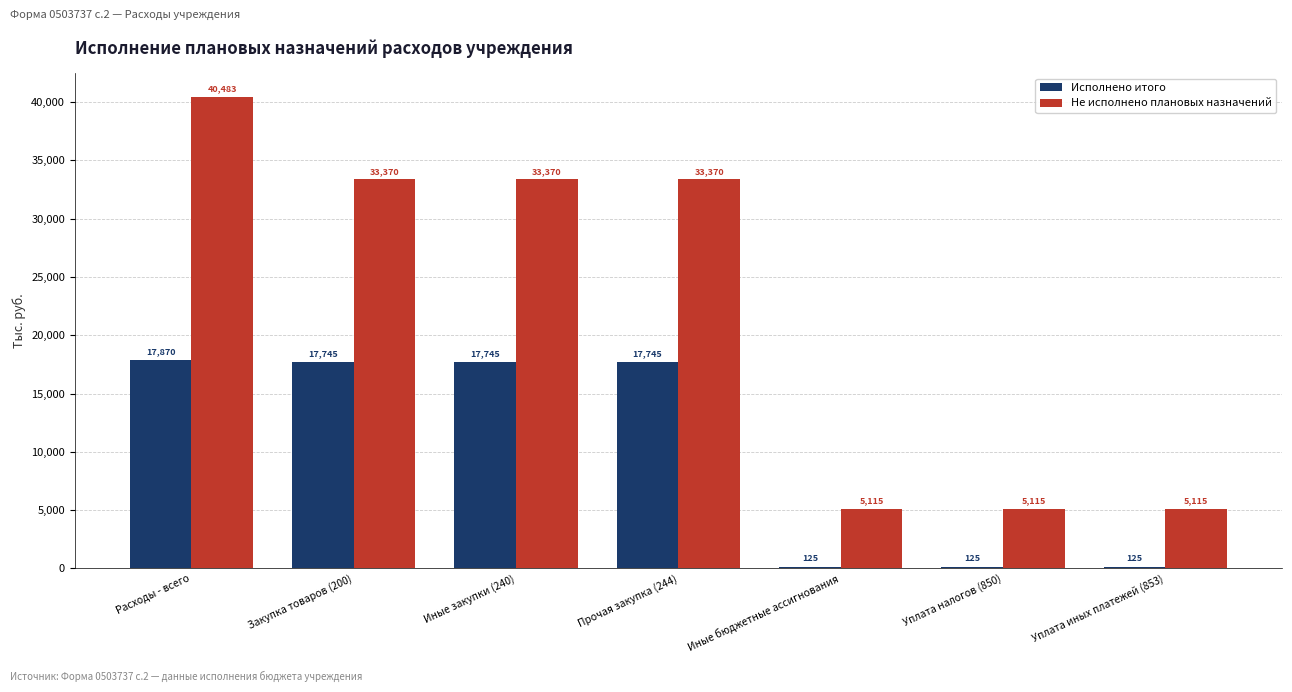

What are all the series names shown in the legend?

Исполнено итого, Не исполнено плановых назначений